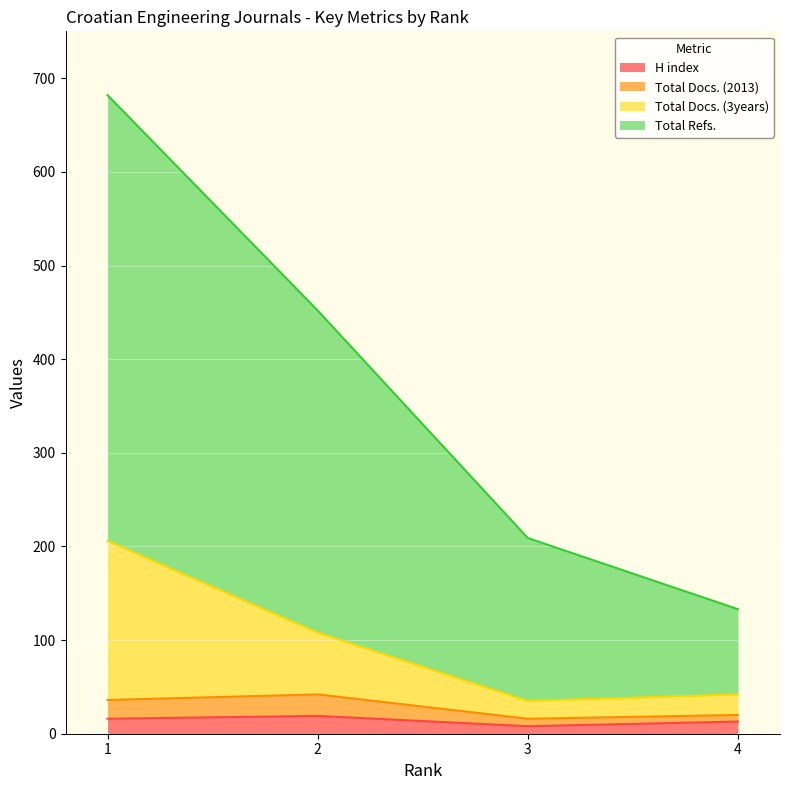

How many data points does each series have?

4